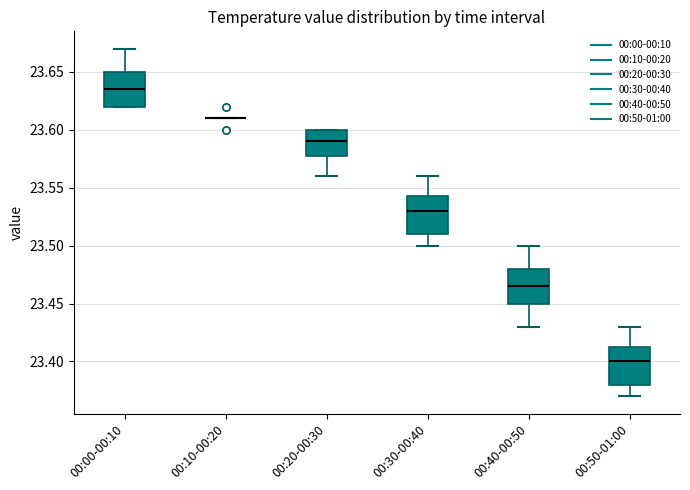

Where is the lower edge of the box for 00:30-00:40 on the y-axis? The values are not printed on the chart, so give them approximately, as read against the axis.

23.510